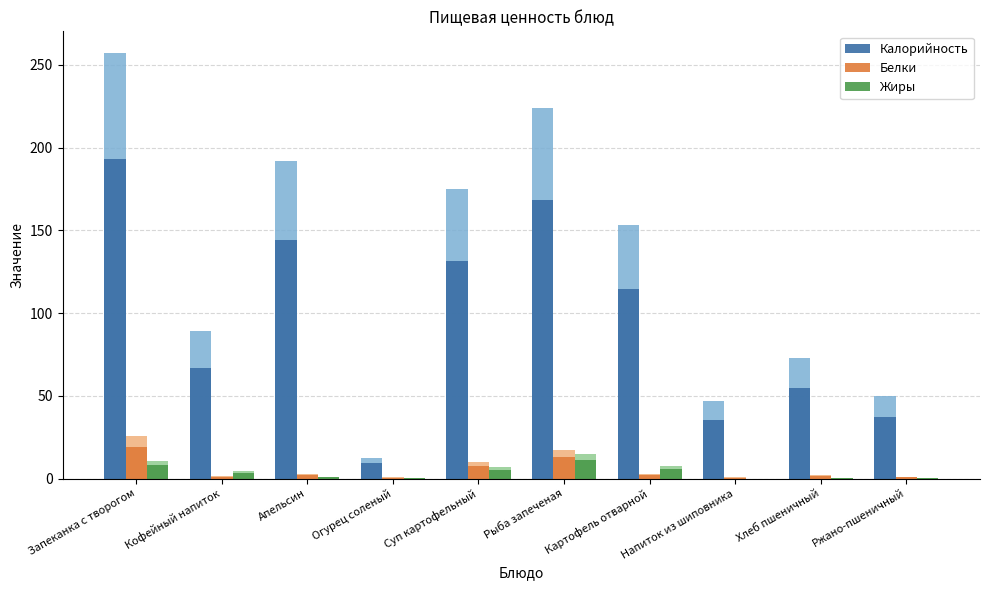

Reading left to right, transcribe all the data shown in this chart.

Калорийность: 193.0	67.0	144.0	9.4	131.3	168.1	114.8	35.2	54.4	37.4
Белки: 19.4	1.0	2.2	0.5	7.3	13.1	2.2	0.5	1.8	0.8
Жиры: 8.0	3.4	0.8	0.1	5.1	11.3	5.6	0.0	0.2	0.3